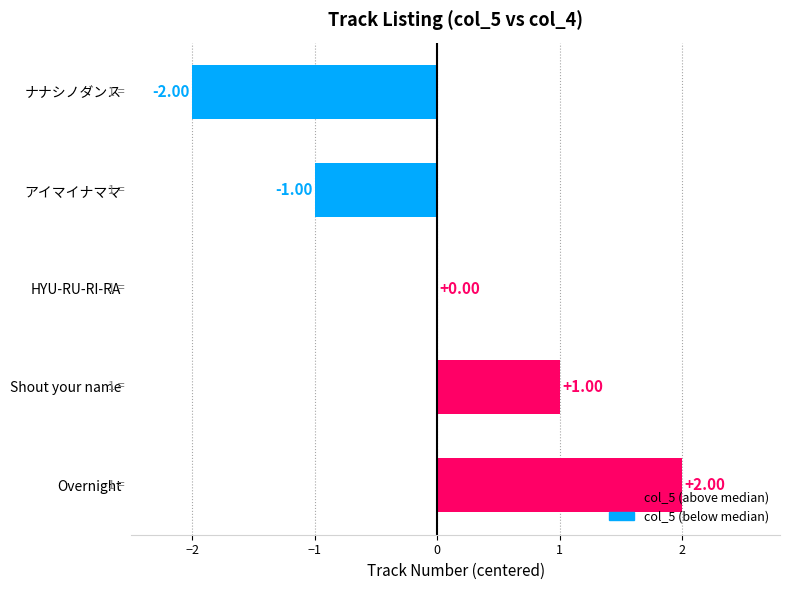

Approximately how many times larger is the value at Shout your name compared to Overnight?

0.5